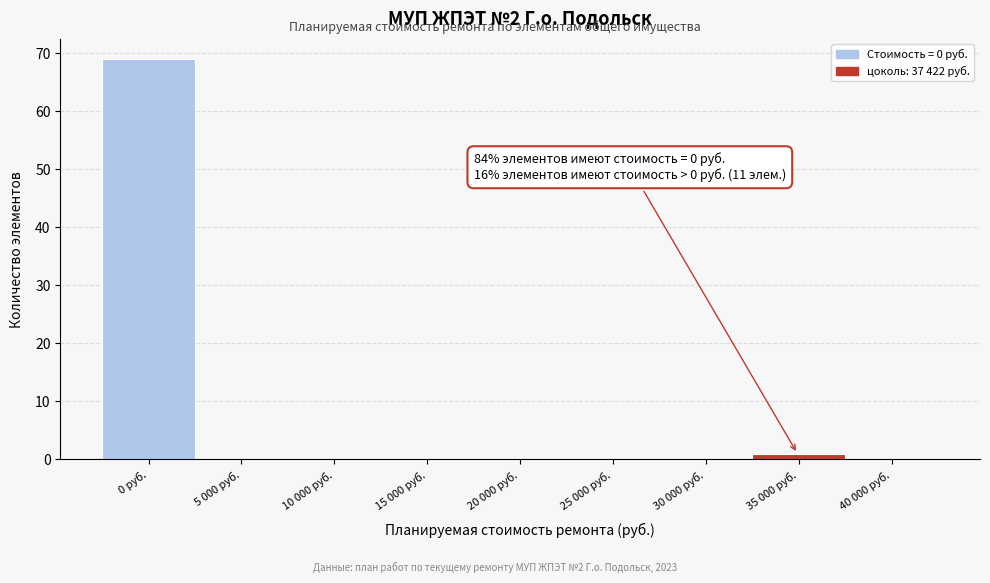

Reading left to right, list all the values displayed in this chart.

0 руб.=69	5 000 руб.=0	10 000 руб.=0	15 000 руб.=0	20 000 руб.=0	25 000 руб.=0	30 000 руб.=0	35 000 руб.=1	40 000 руб.=0